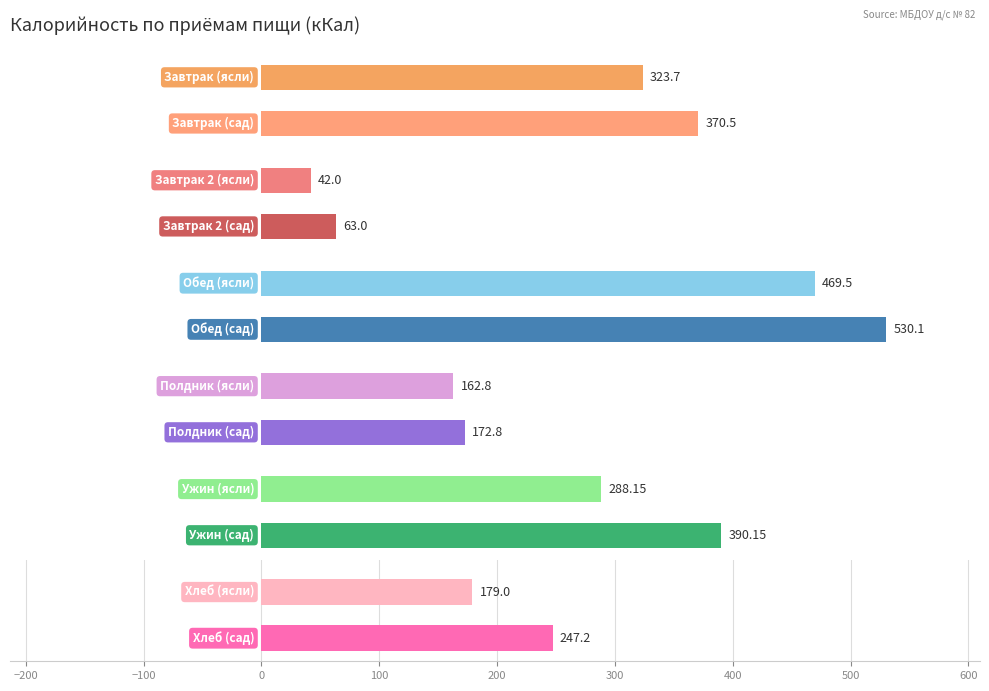

Where is сад nearest to the value 296?

Хлеб